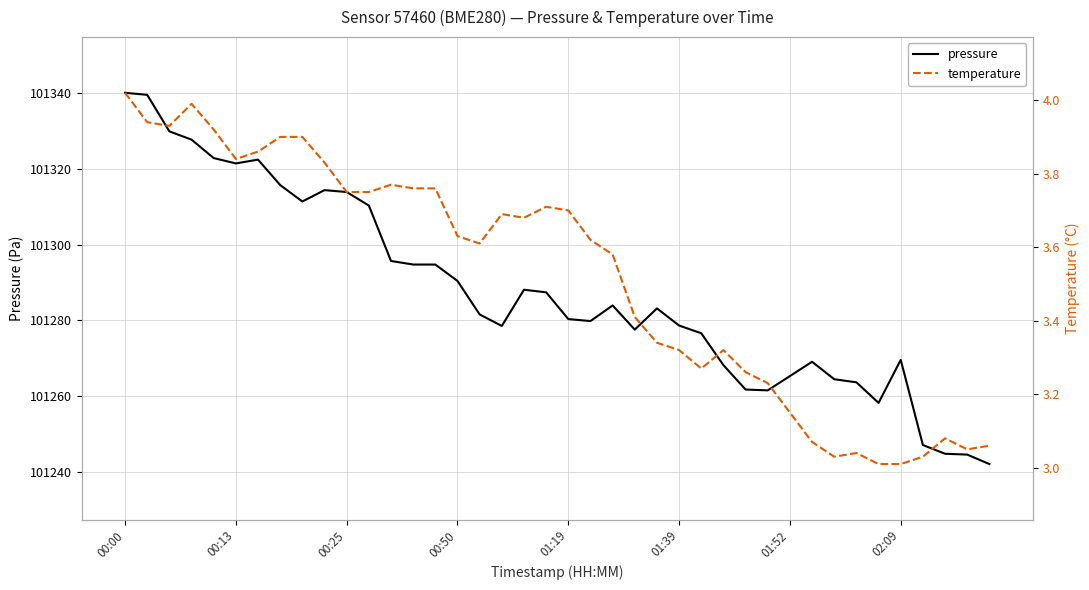

What is the maximum value for pressure?

101340.1